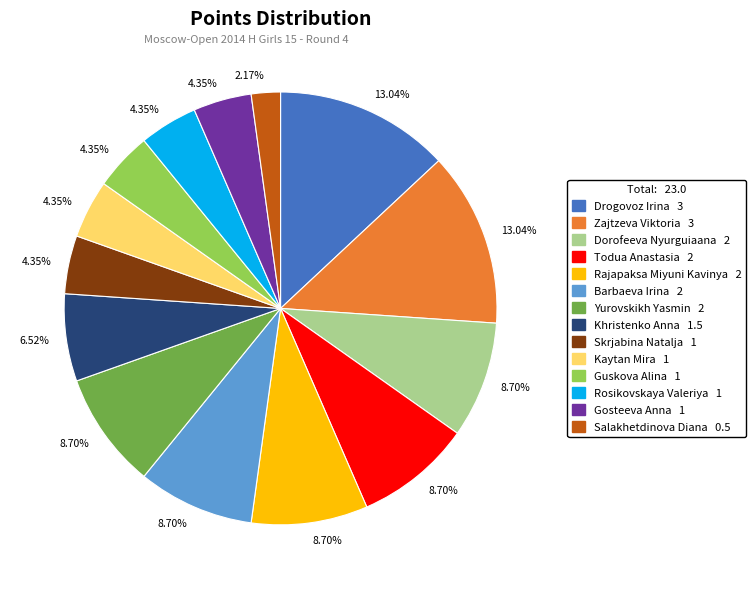

Is there a majority slice in this chart?

No